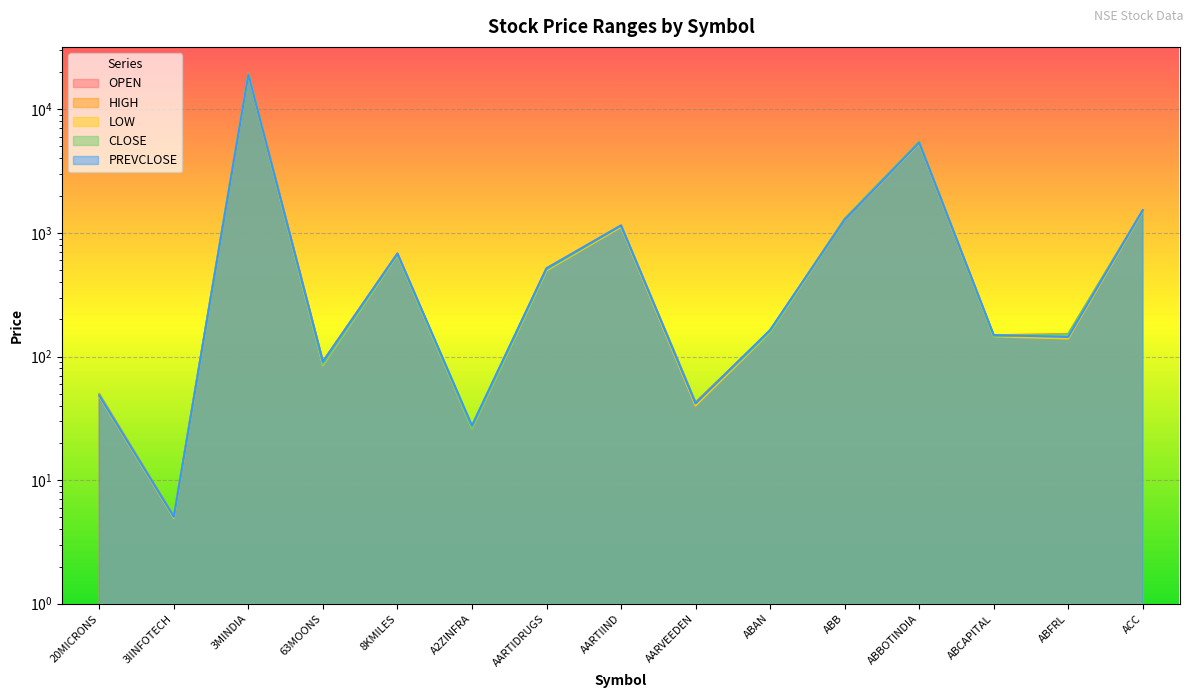

What position from the left is 20MICRONS?

1